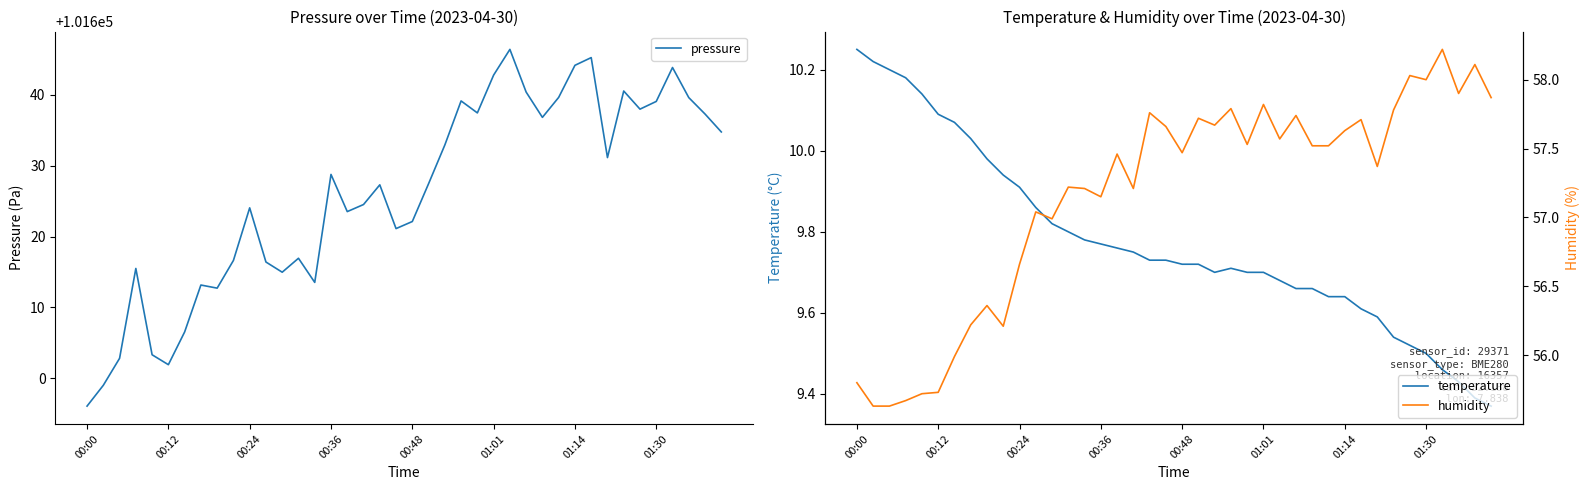

What is the maximum value for humidity?

58.2